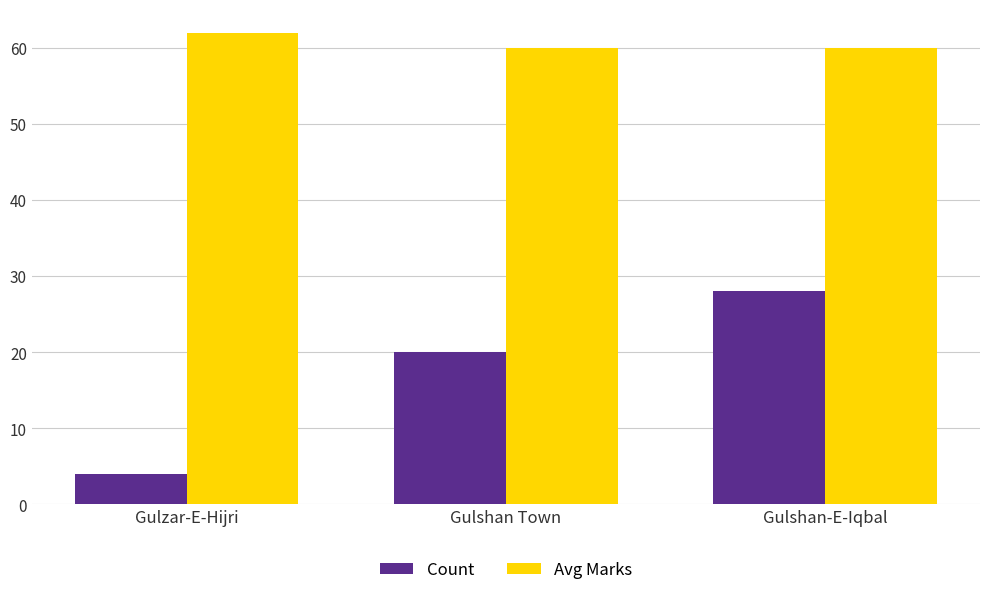

At Gulshan-E-Iqbal, list the series in order from largest to smallest.

Avg Marks, Count